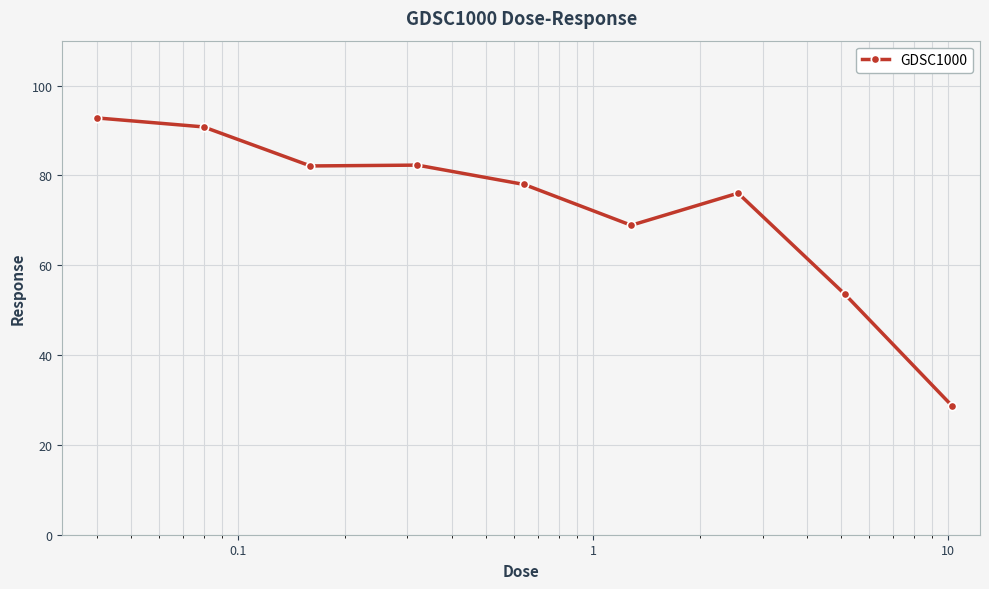

Does the chart display data point markers on the line(s)?

Yes